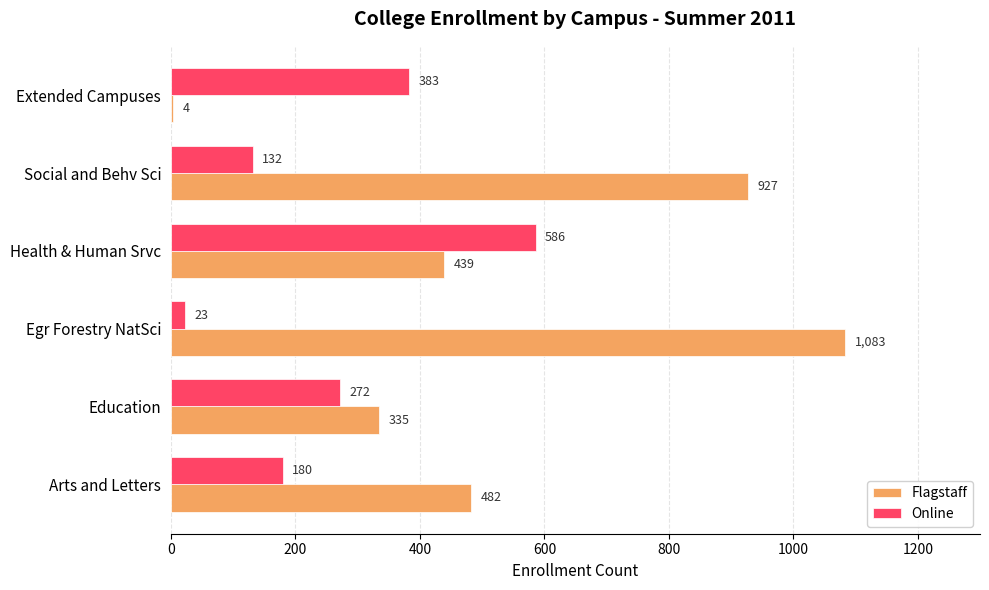

Which series has the largest total across all categories?

Flagstaff